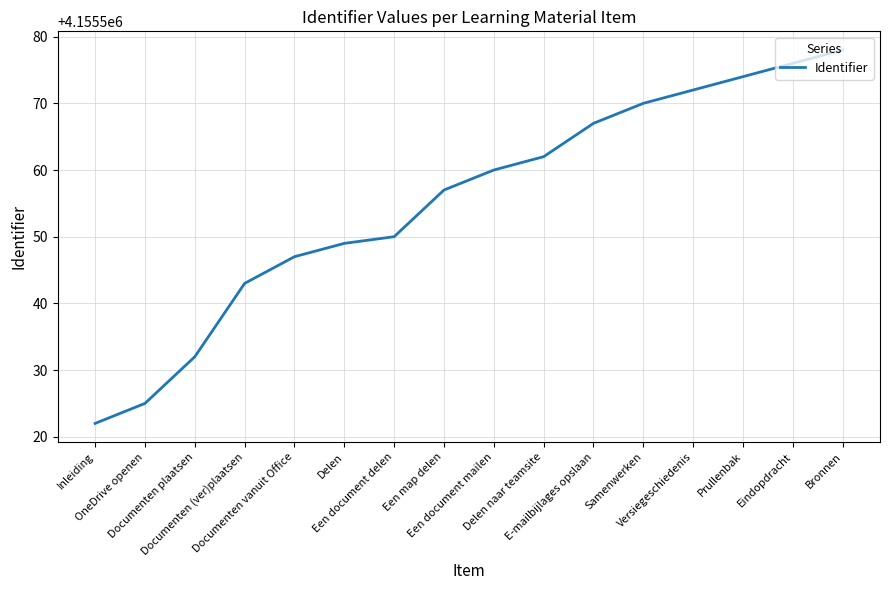

What is the change in value from Documenten vanuit Office to Een document mailen?

+13